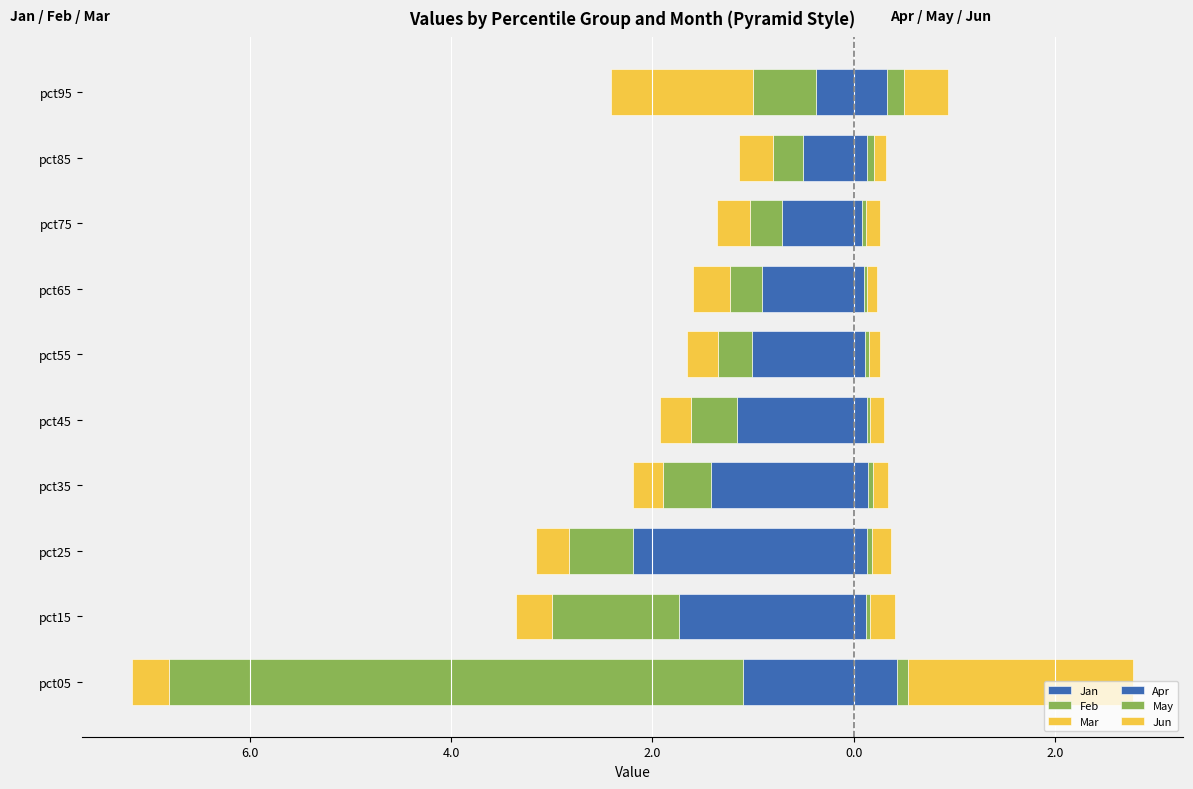

Rank the series at pct25 from lowest to highest value.

Jan, Feb, Mar, May, Apr, Jun